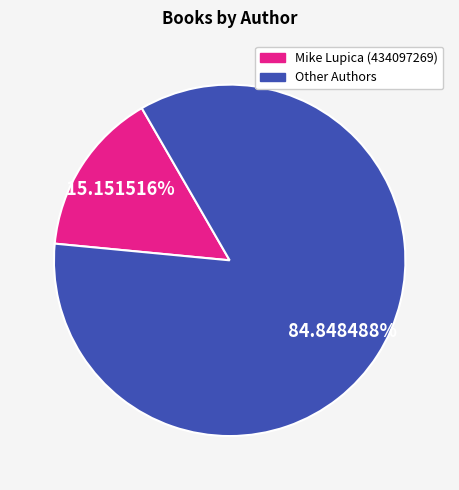

Is there any slice that represents more than half of the pie?

Yes